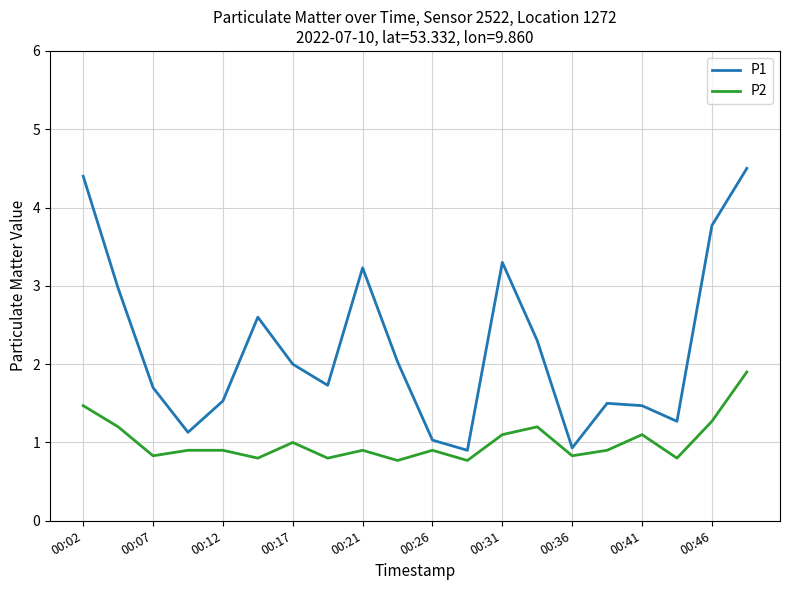

What is the minimum value for P1?

0.9